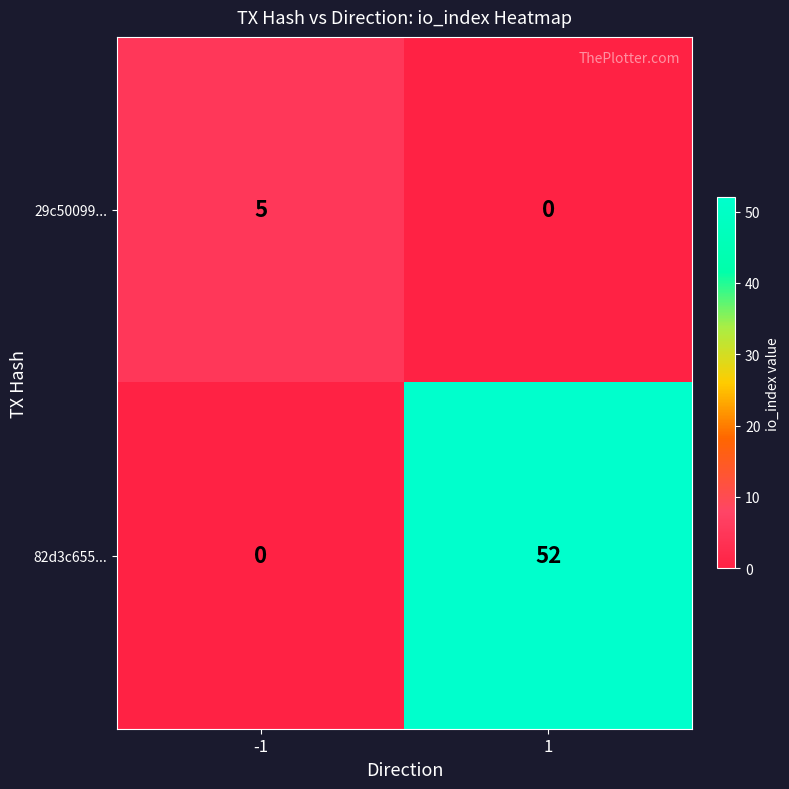

Between -1 and 1, which series saw the biggest shift?

82d3c655...